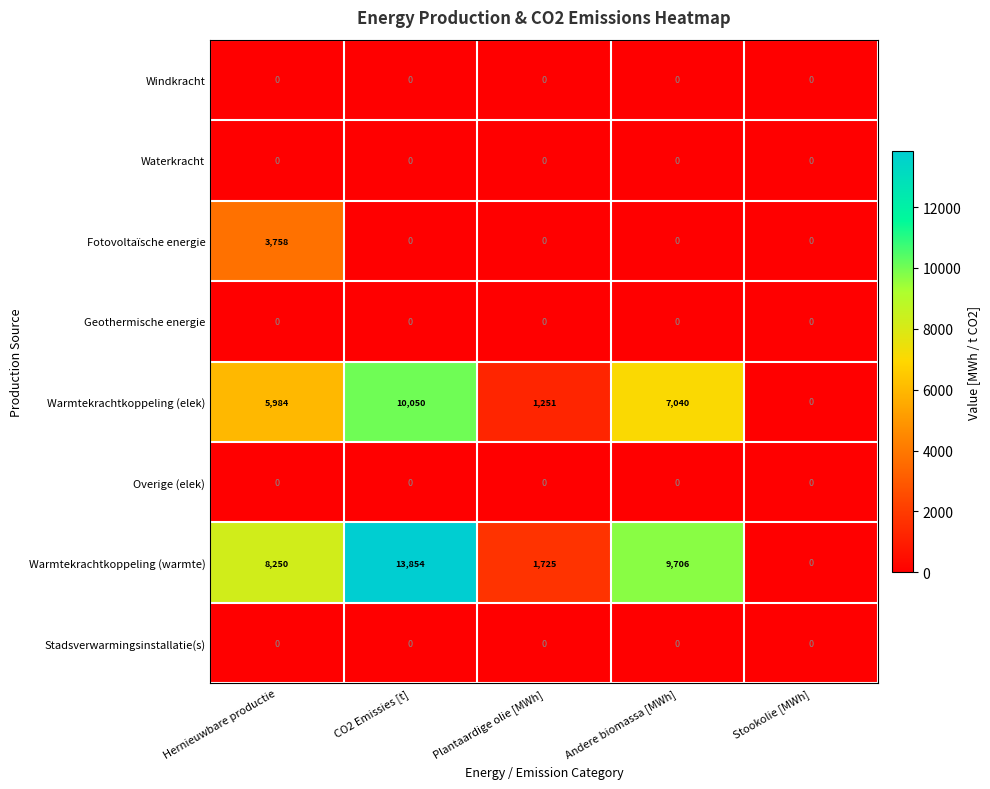

What is the difference between the highest and lowest values at CO2 Emissies [t]?

13854